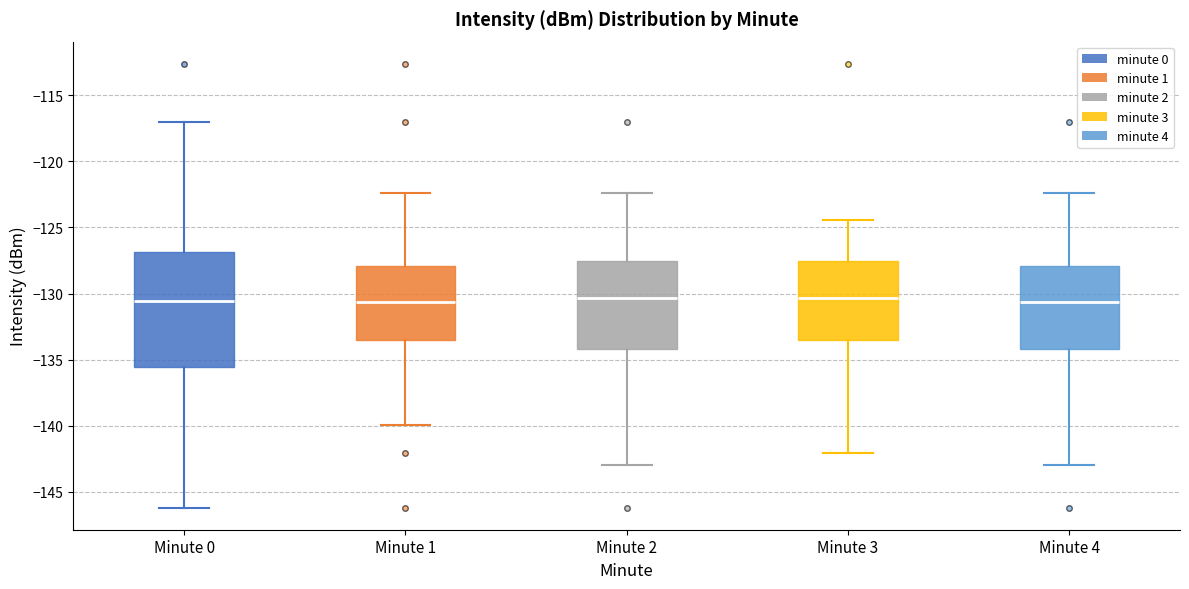

Reading left to right, read every box against the y-axis: the position of its median line, the range the box covers, and the ends of its whiskers. The values are not printed on the chart, so give them approximately, as read against the axis.

Minute 0: median -130.5, box -135.5 to -127.0, whiskers -146.0 to -117.0
Minute 1: median -130.5, box -133.5 to -128.0, whiskers -140.0 to -122.5
Minute 2: median -130.5, box -134.0 to -127.5, whiskers -143.0 to -122.5
Minute 3: median -130.5, box -133.5 to -127.5, whiskers -142.0 to -124.5
Minute 4: median -130.5, box -134.0 to -128.0, whiskers -143.0 to -122.5